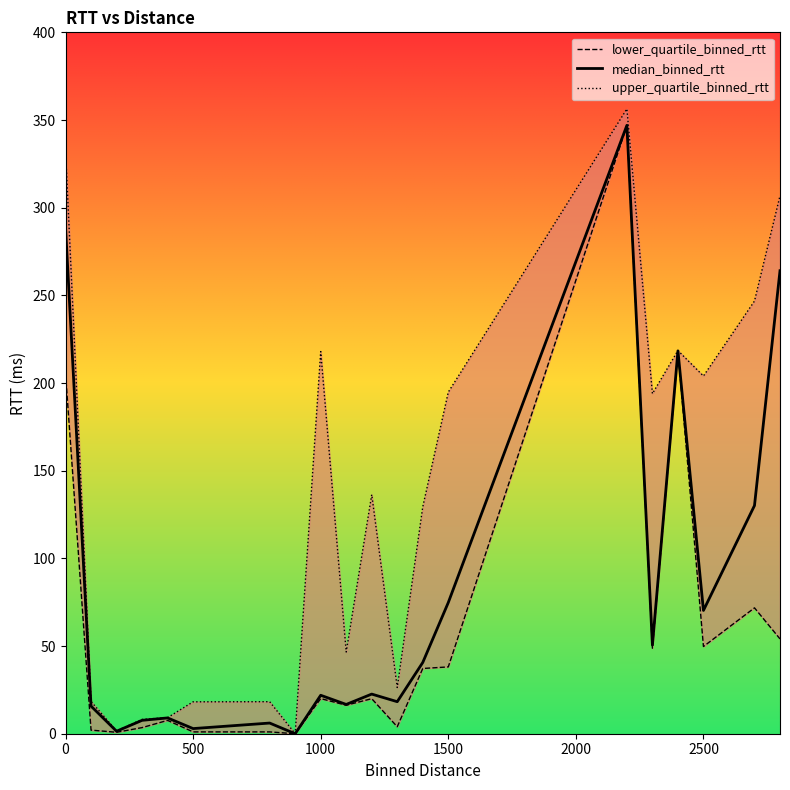

True or false: median_binned_rtt has a value of 70.3 at 2500.

True